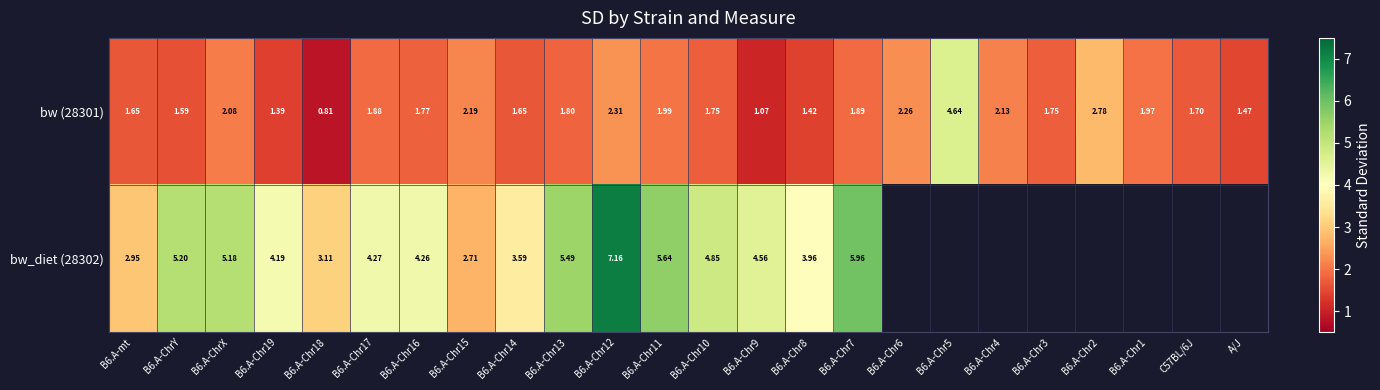

Which category has the highest value in the bw (28301) series?

B6.A-Chr5